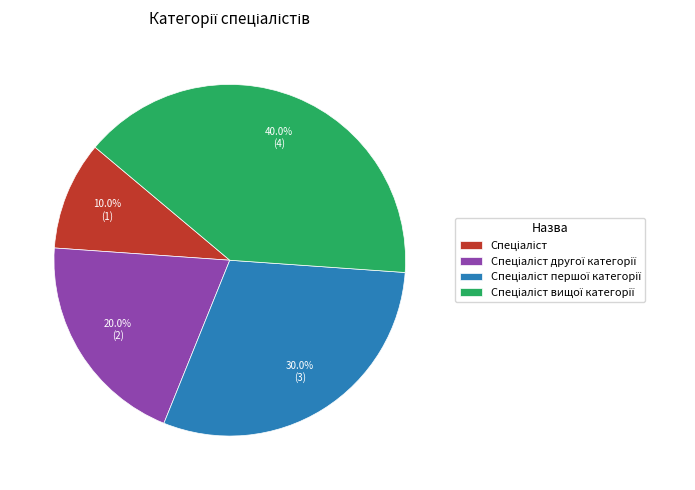

Count the number of slices in the pie.

4